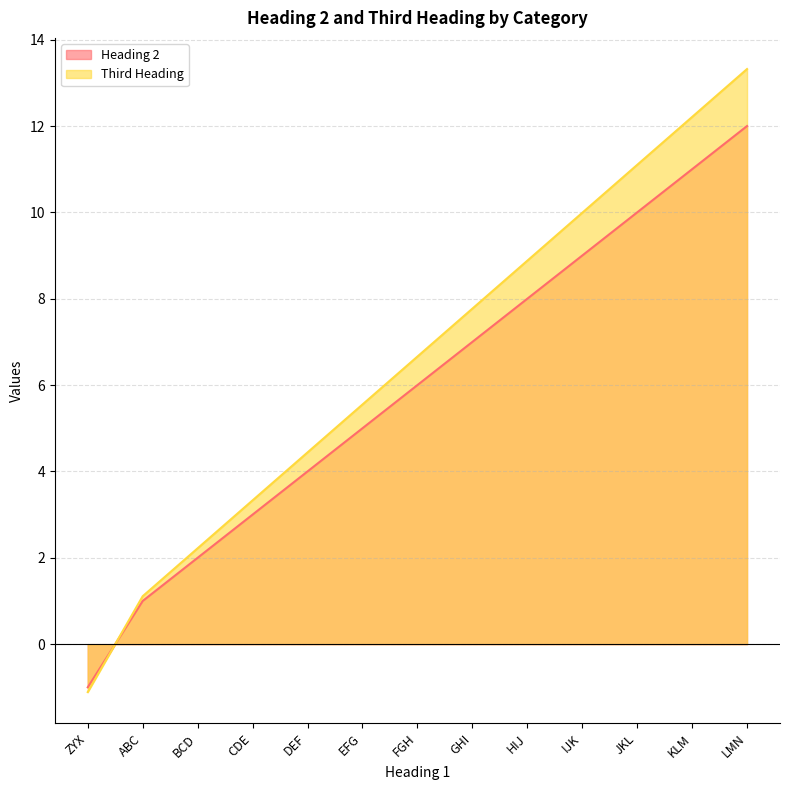

How many data points in Heading 2 are above 6?

6